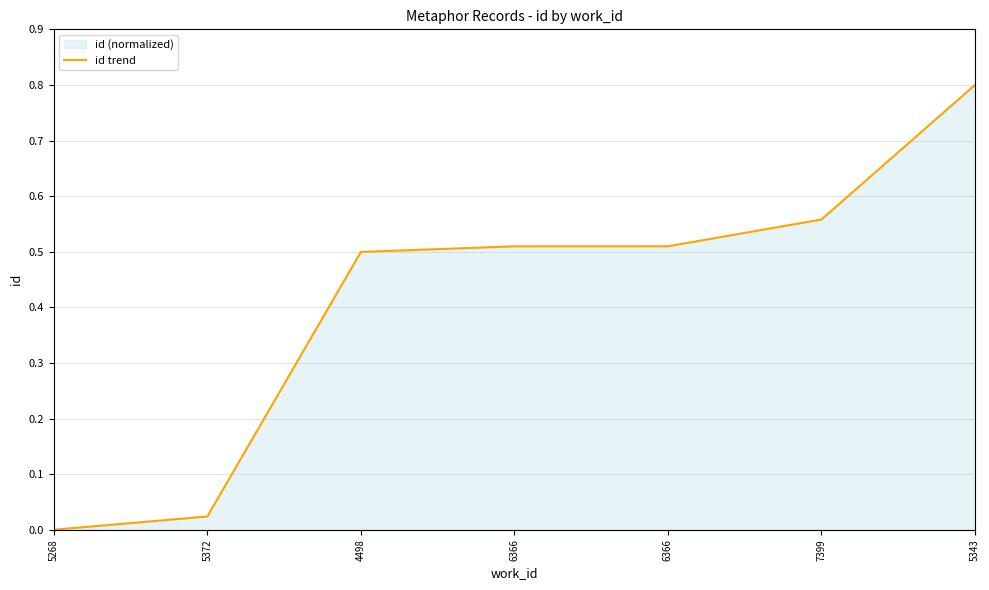

Reading right to left, transcribe all the data shown in this chart.

5343=0.8	7399=0.6	6366=0.5	6366=0.5	4498=0.5	5372=0.0	5268=0.0